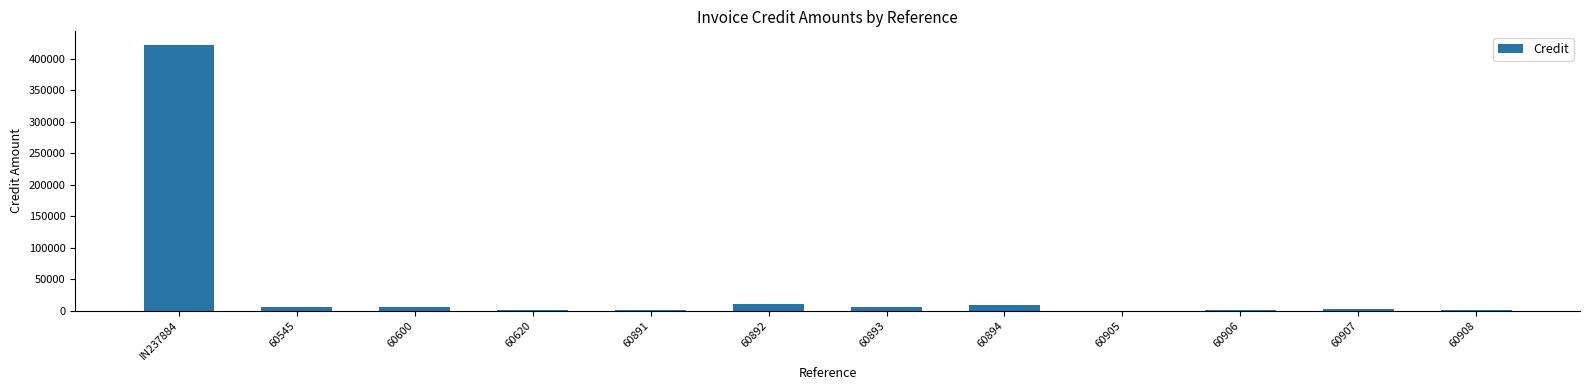

What is the sum of all values?

464341.5